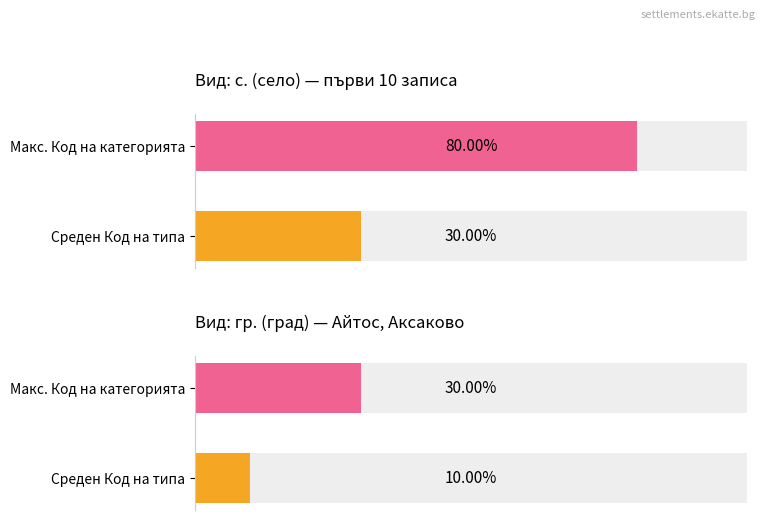

What is the highest value of the Код на категорията series?

8